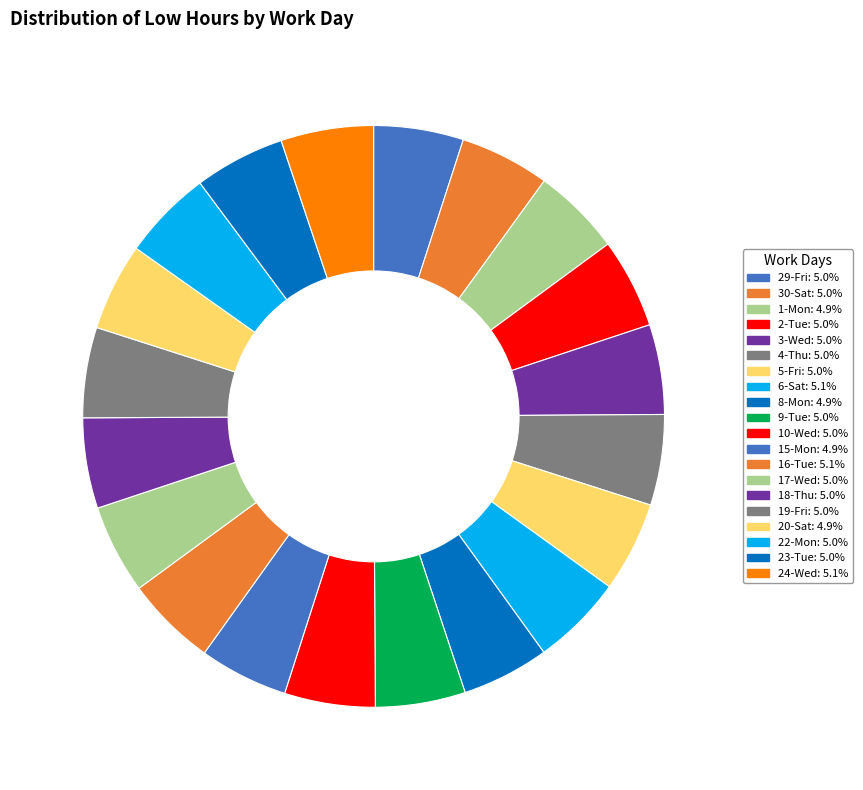

Does any single category account for the majority?

No